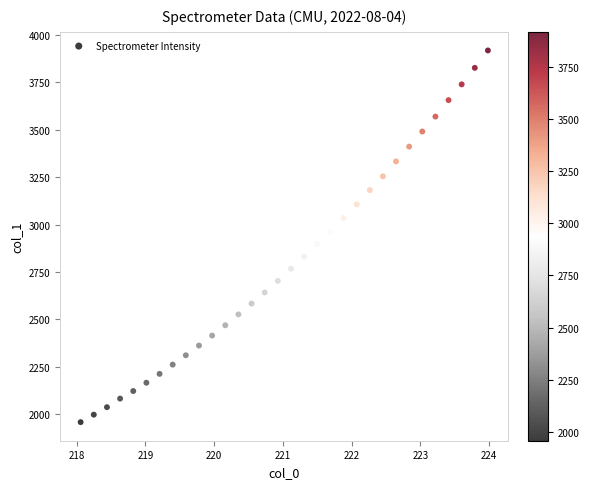

What is the range of X values (max minus min)?

5.9